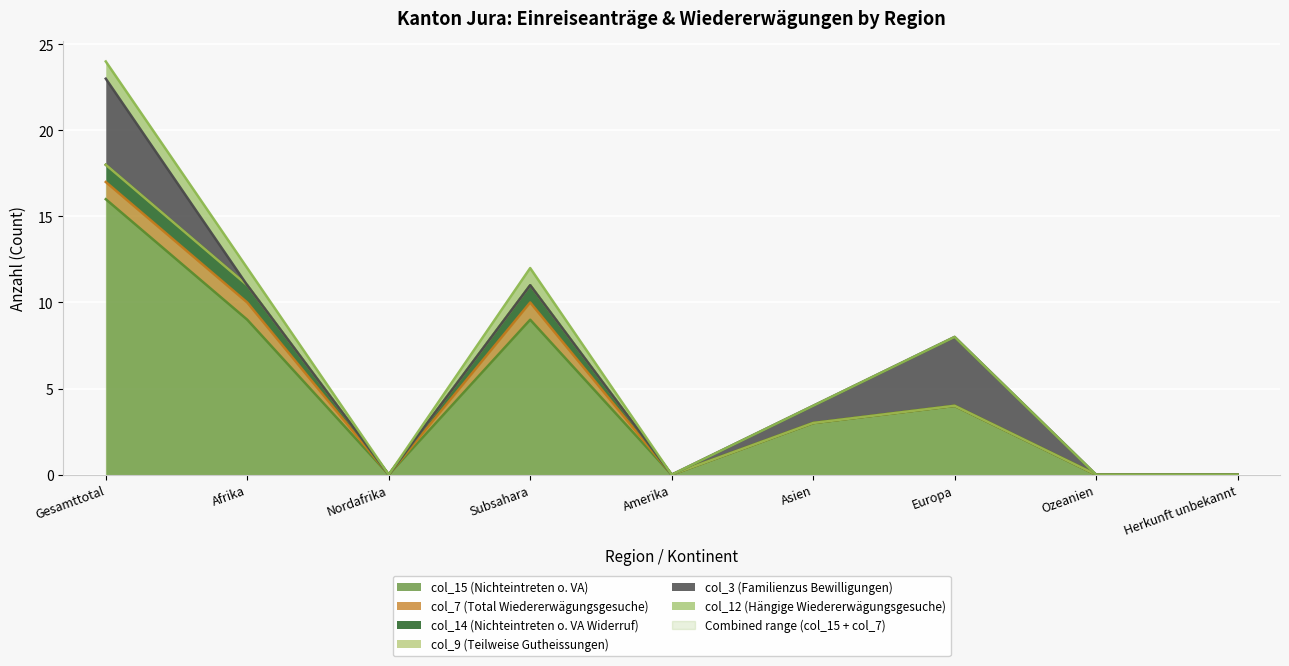

Which category has the highest value in the col_9 (Teilweise Gutheissungen) series?

Gesamttotal